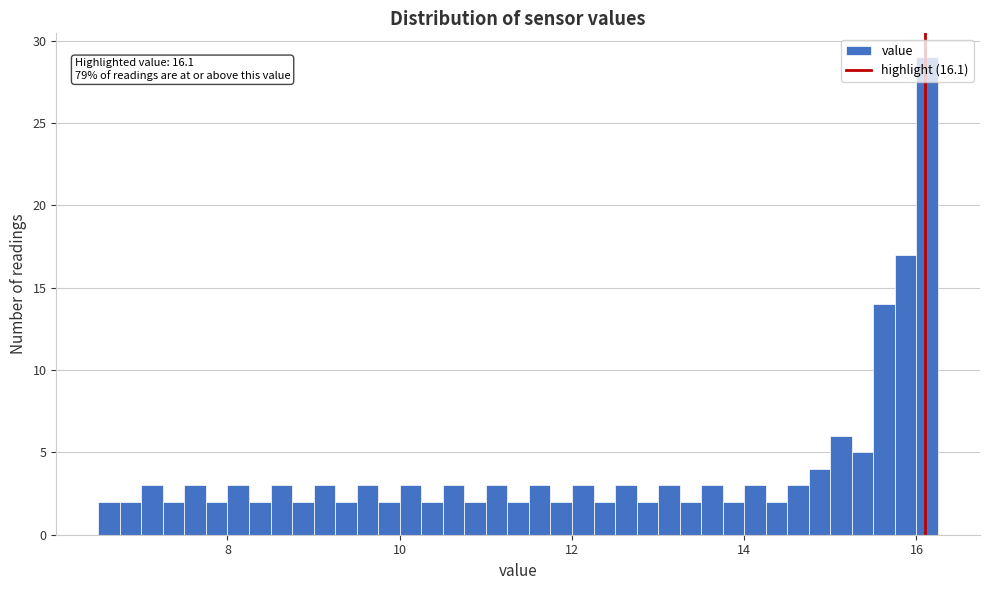

Read against the x-axis, roughly where is the centre of the tallest bar?

16.2